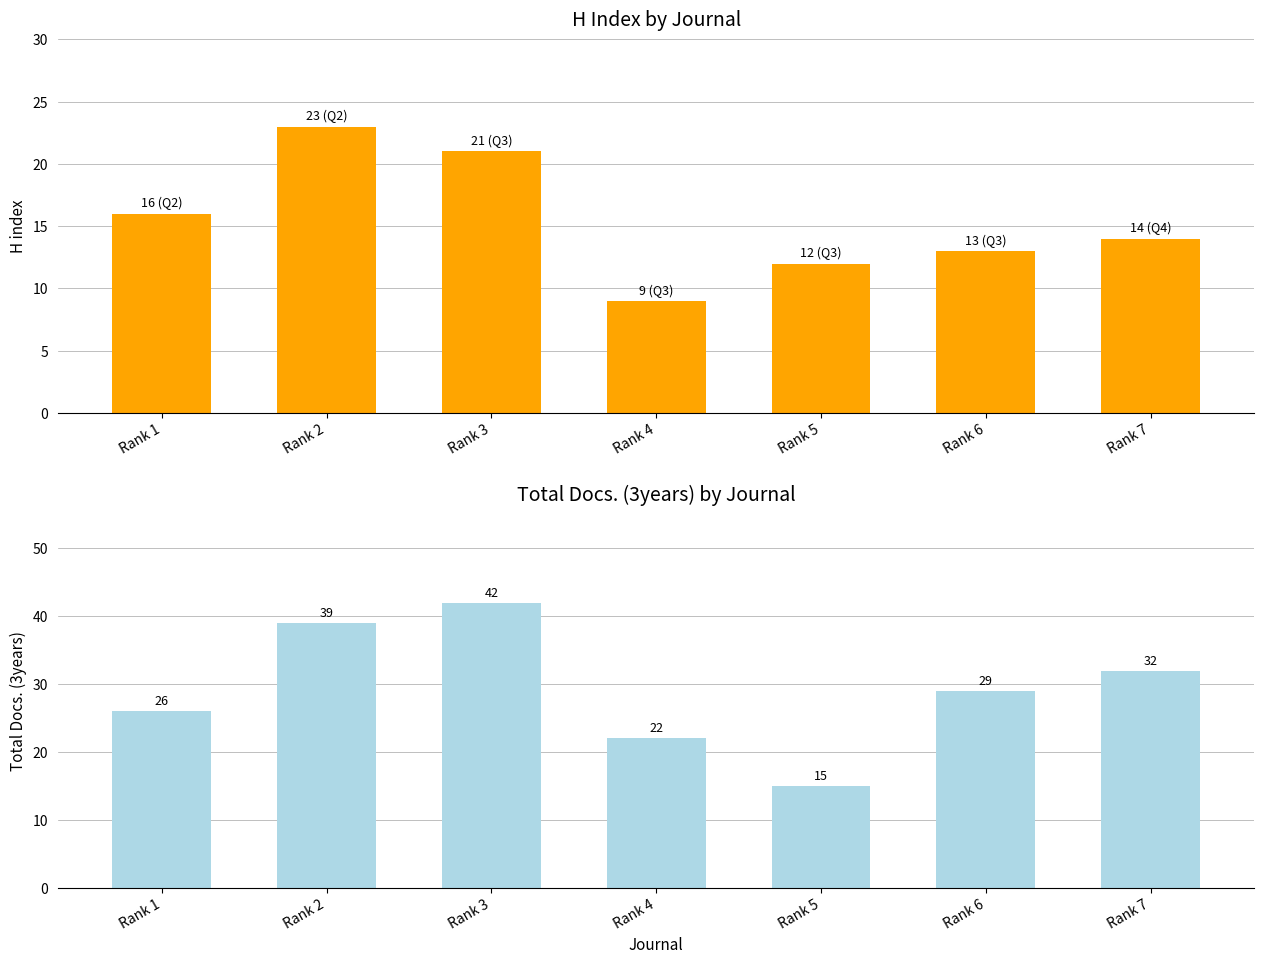

Which has a higher value, Rank 6 or Rank 2?

Rank 2